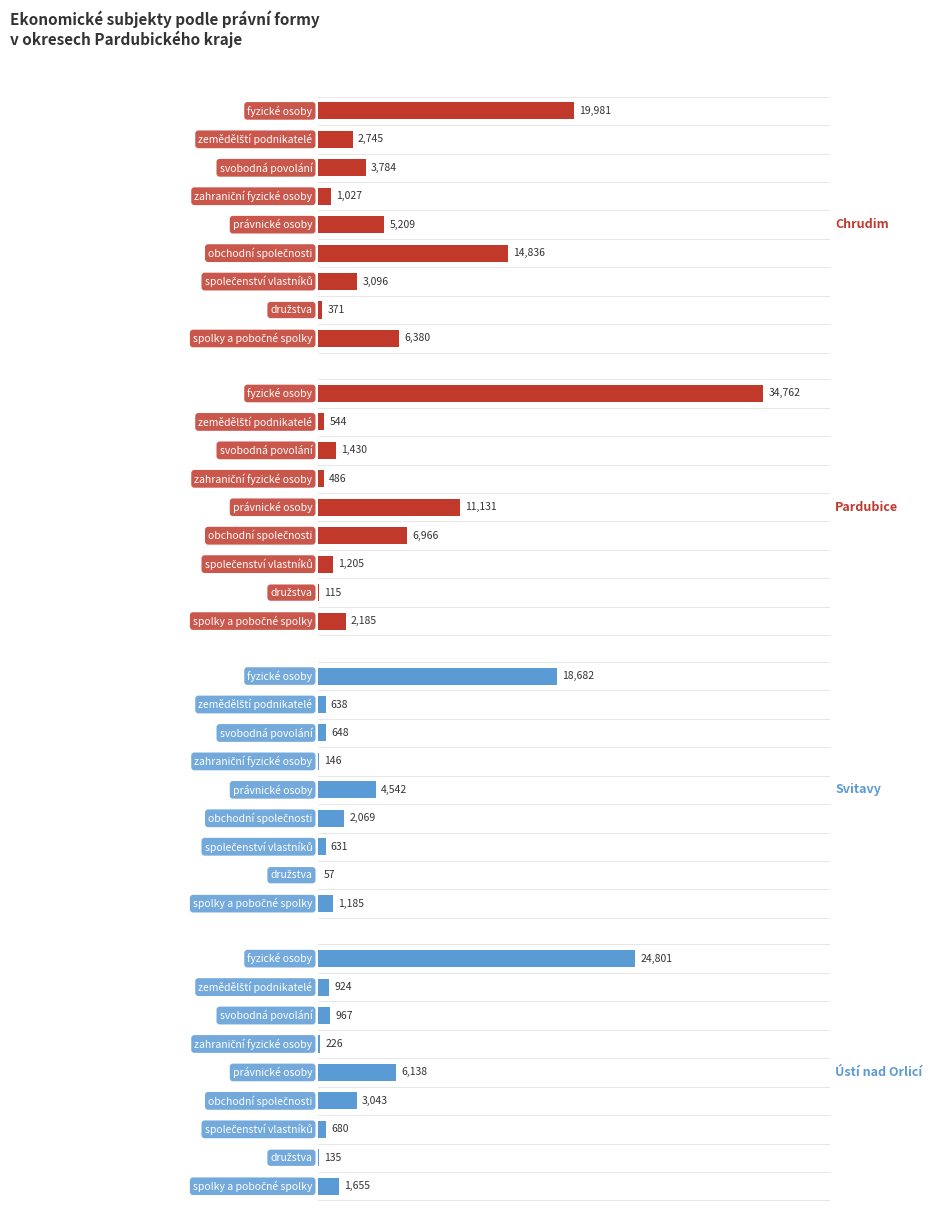

At 4, list the series in order from largest to smallest.

Pardubice, Ústí nad Orlicí, Chrudim, Svitavy